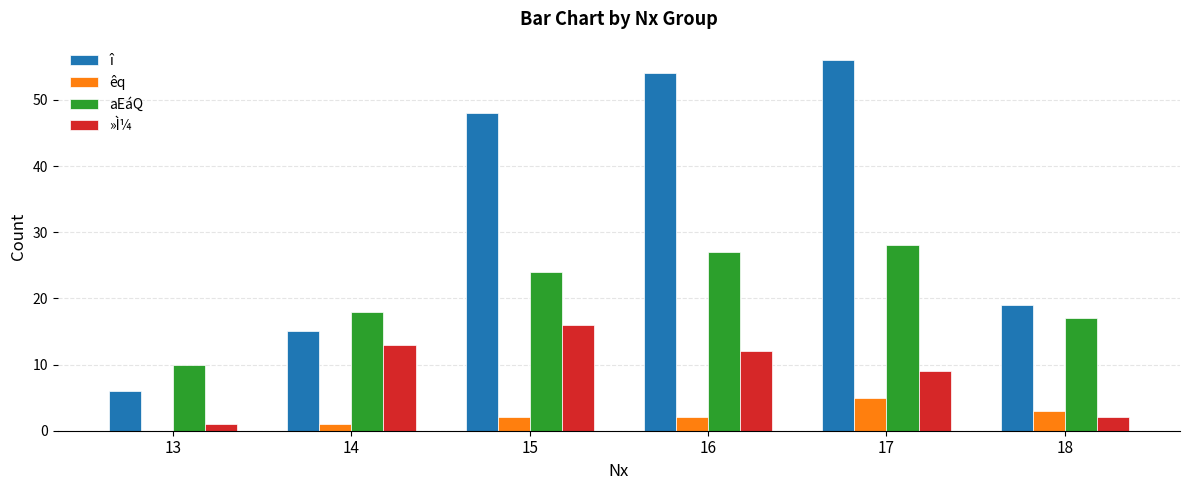

Reading left to right, what are all the values shown in this chart?

î: 13=6	14=15	15=48	16=54	17=56	18=19
êq: 13=0	14=1	15=2	16=2	17=5	18=3
aEáQ: 13=10	14=18	15=24	16=27	17=28	18=17
»Ì¼: 13=1	14=13	15=16	16=12	17=9	18=2